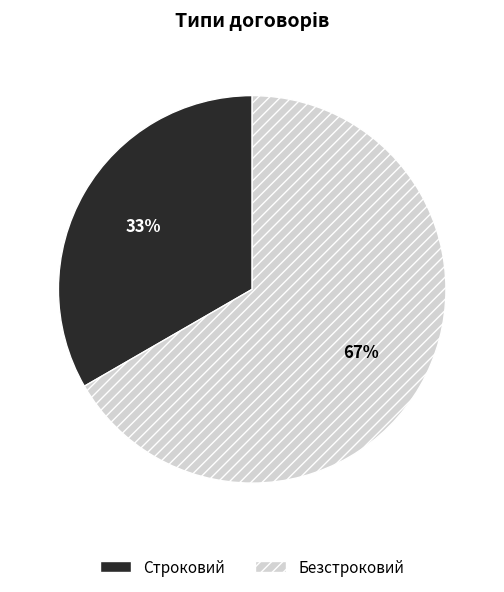

To the nearest percent, what is the combined percentage of Безстроковий and Строковий?

100%